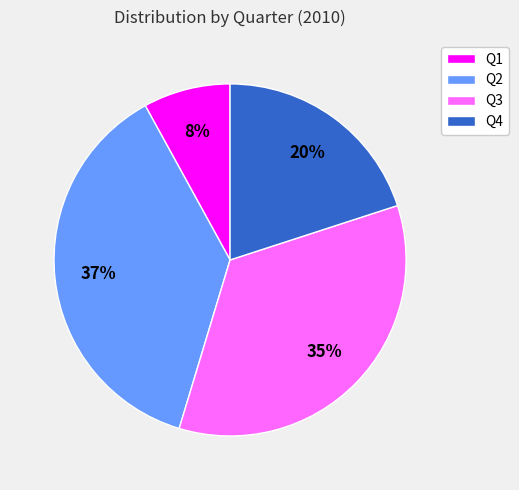

Rank the categories by value from highest to lowest.

Q2, Q3, Q4, Q1